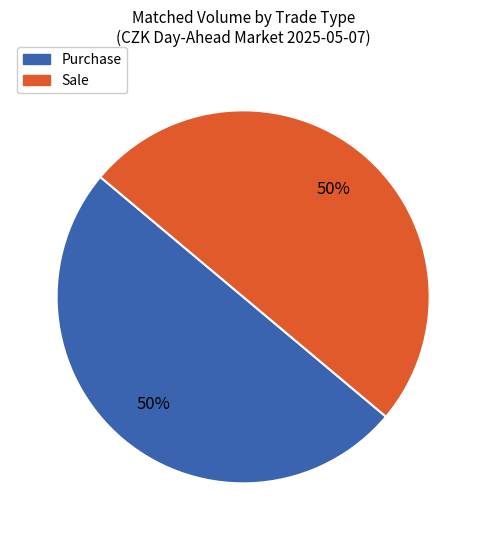

What is the ratio of the value at Sale to the value at Purchase?

1.0